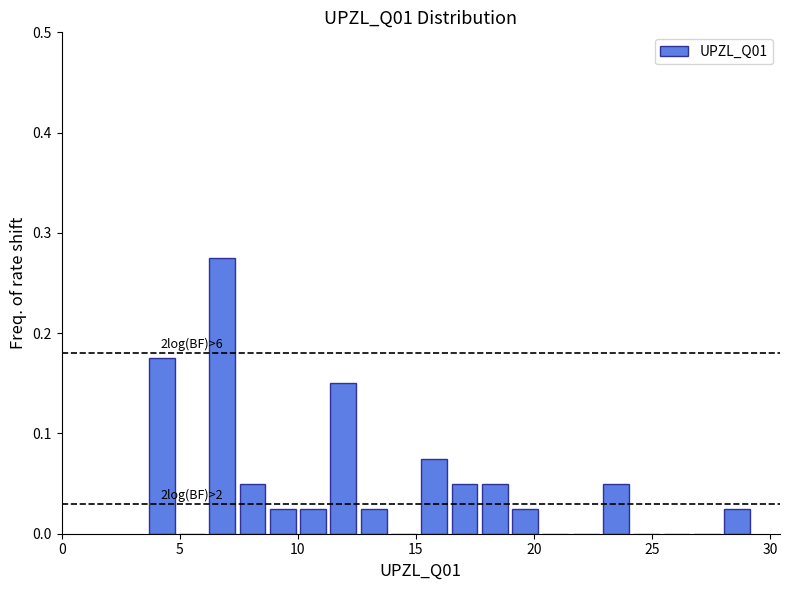

Read against the x-axis, roughly where is the centre of the tallest bar?

7.0